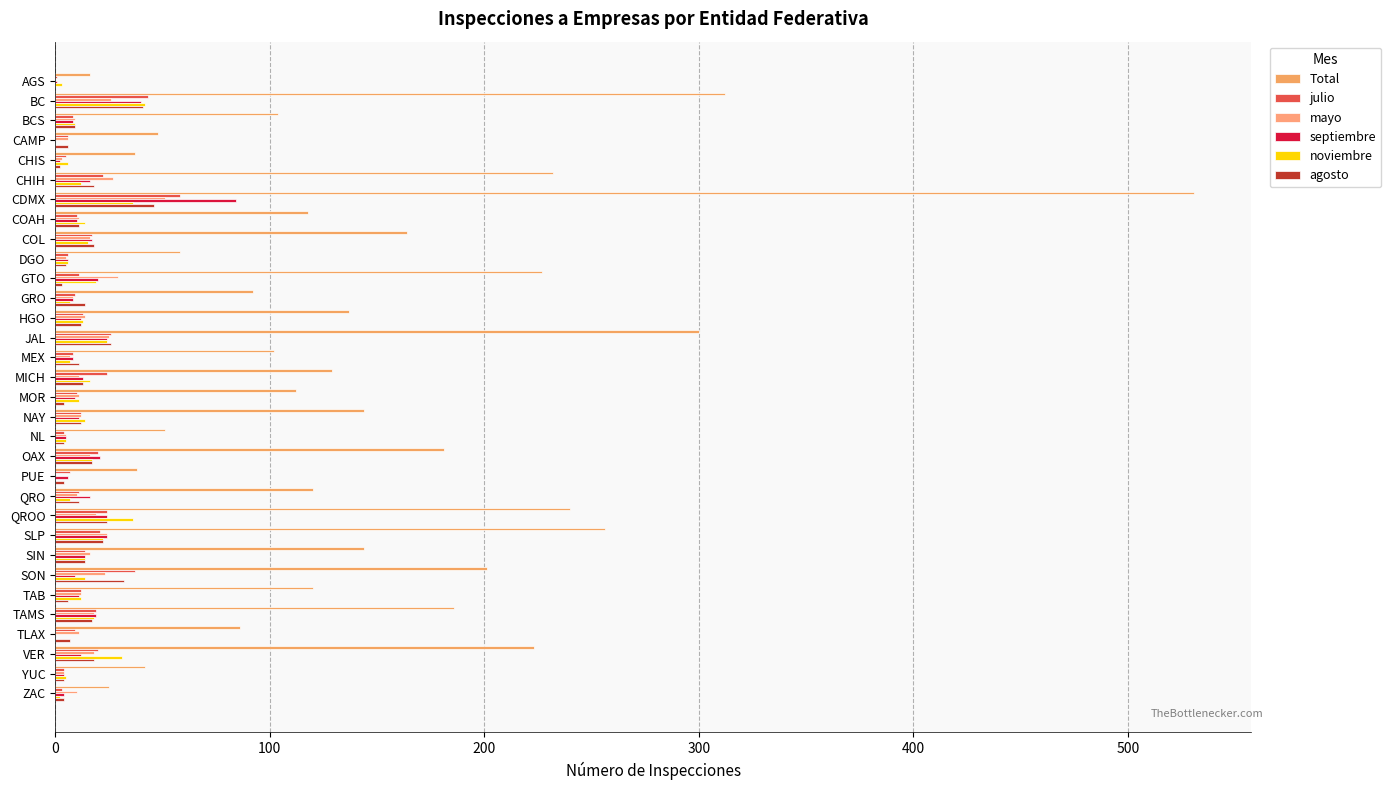

Count the number of categories in the chart.

32